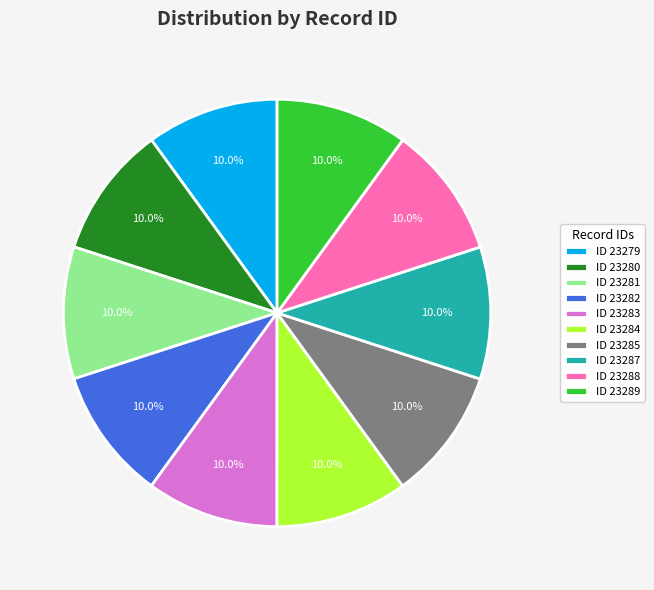

Is the sum of ID 23279 and ID 23287 greater than half?

No